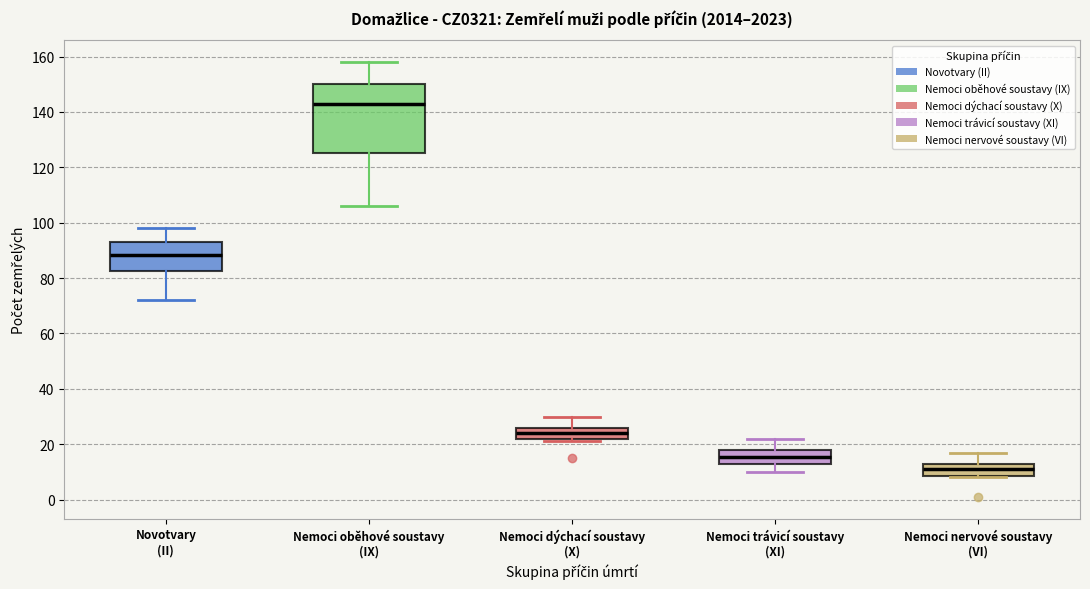

Reading left to right, read every box against the y-axis: the position of its median line, the range the box covers, and the ends of its whiskers. The values are not printed on the chart, so give them approximately, as read against the axis.

Novotvary (II): median 88, box 82 to 94, whiskers 72 to 98
Nemoci oběhové soustavy (IX): median 144, box 126 to 150, whiskers 106 to 158
Nemoci dýchací soustavy (X): median 24, box 22 to 26, whiskers 22 (just below the box's lower edge) to 30
Nemoci trávicí soustavy (XI): median 16, box 14 to 18, whiskers 10 to 22
Nemoci nervové soustavy (VI): median 12 (inside the box), box 8 to 12, whiskers 8 to 18